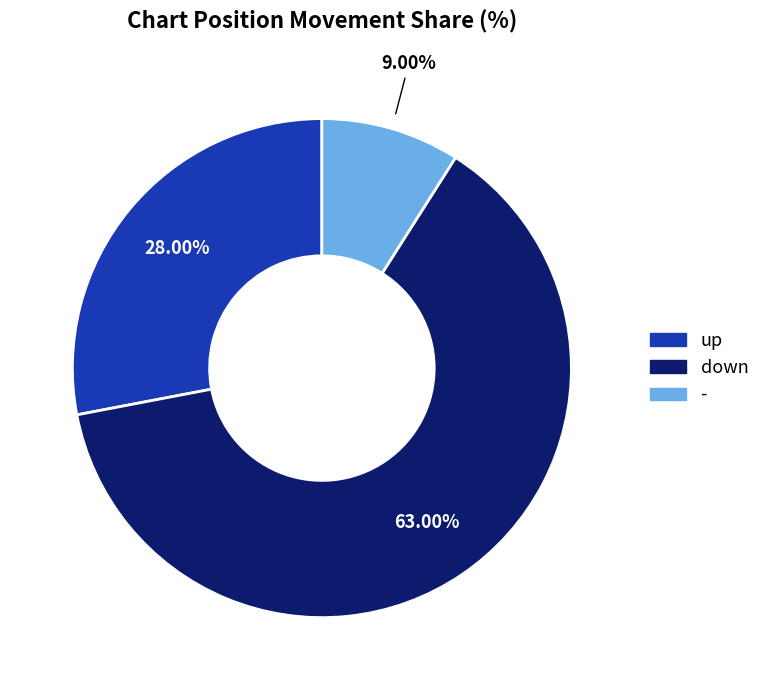

To the nearest percent, what is the average slice percentage?

33%